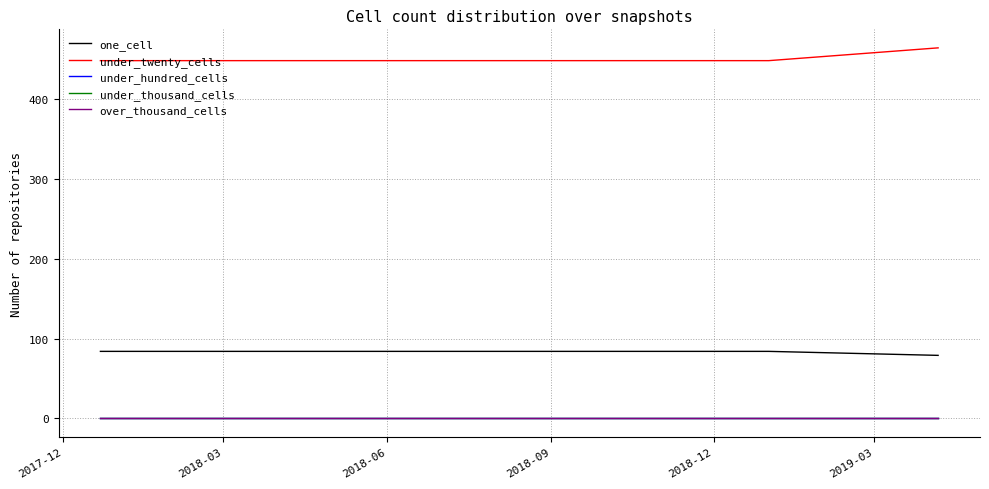

Does the chart display data point markers on the line(s)?

No